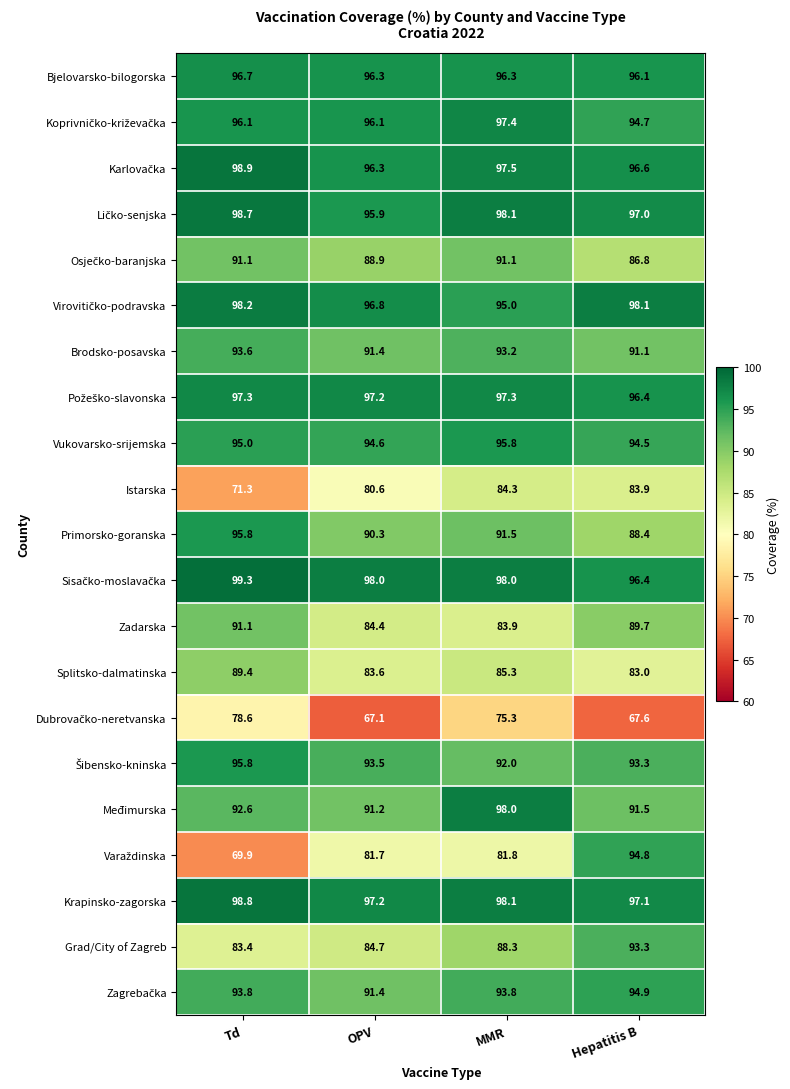

Is it true that Primorsko-goranska equals 124.1 at Hepatitis B?

False